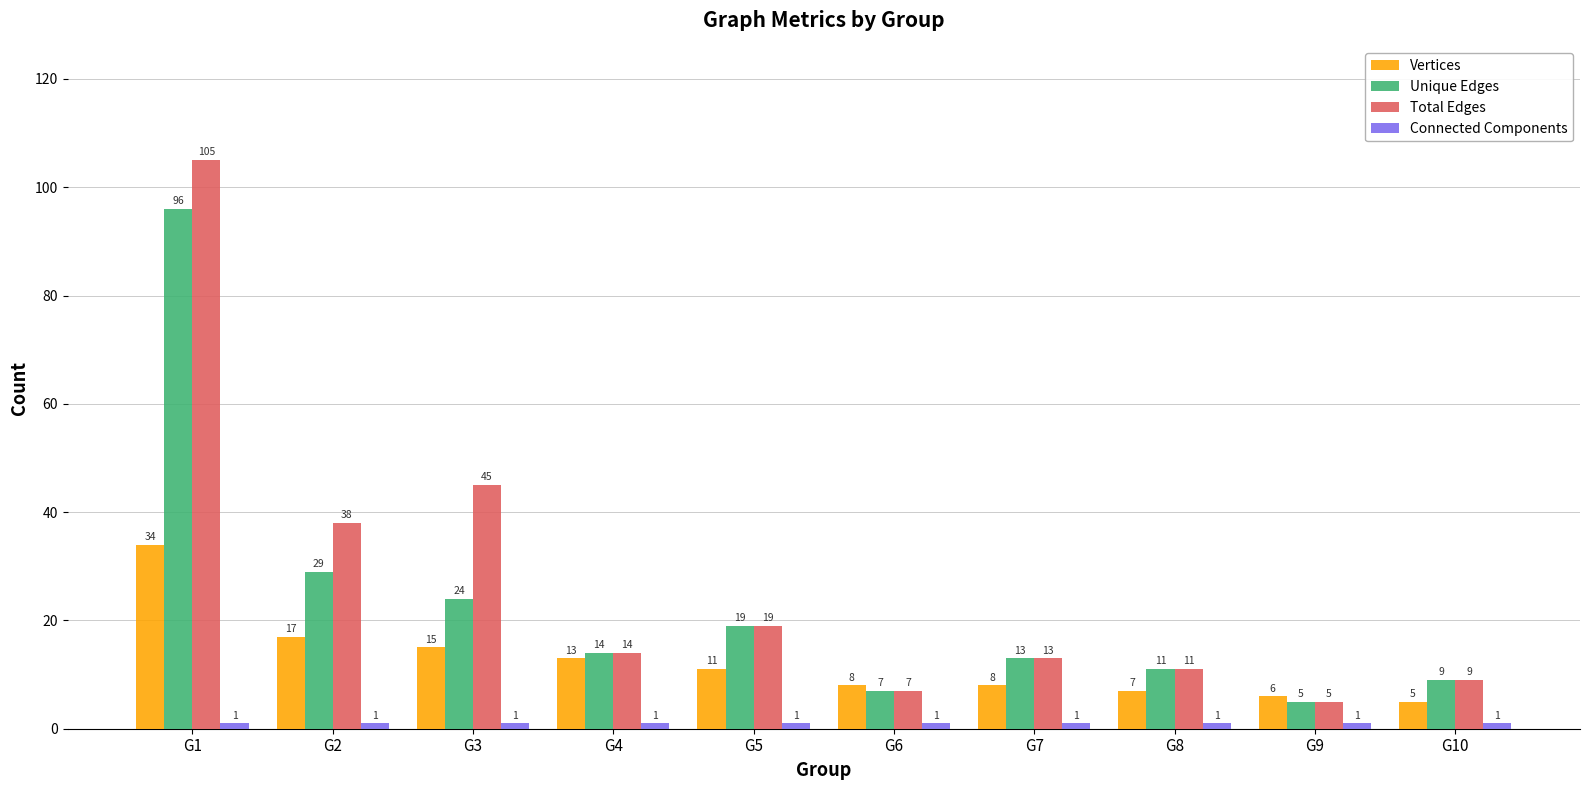

What is the spread (max minus min) of values at G10?

8